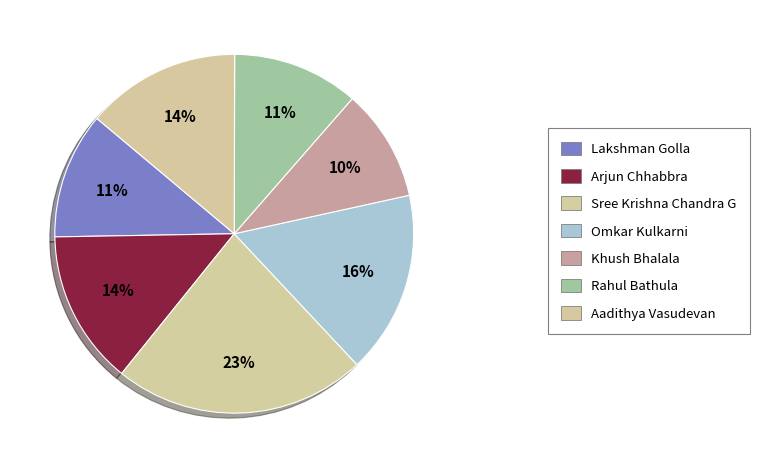

What is the smallest slice in the pie chart?

Khush Bhalala